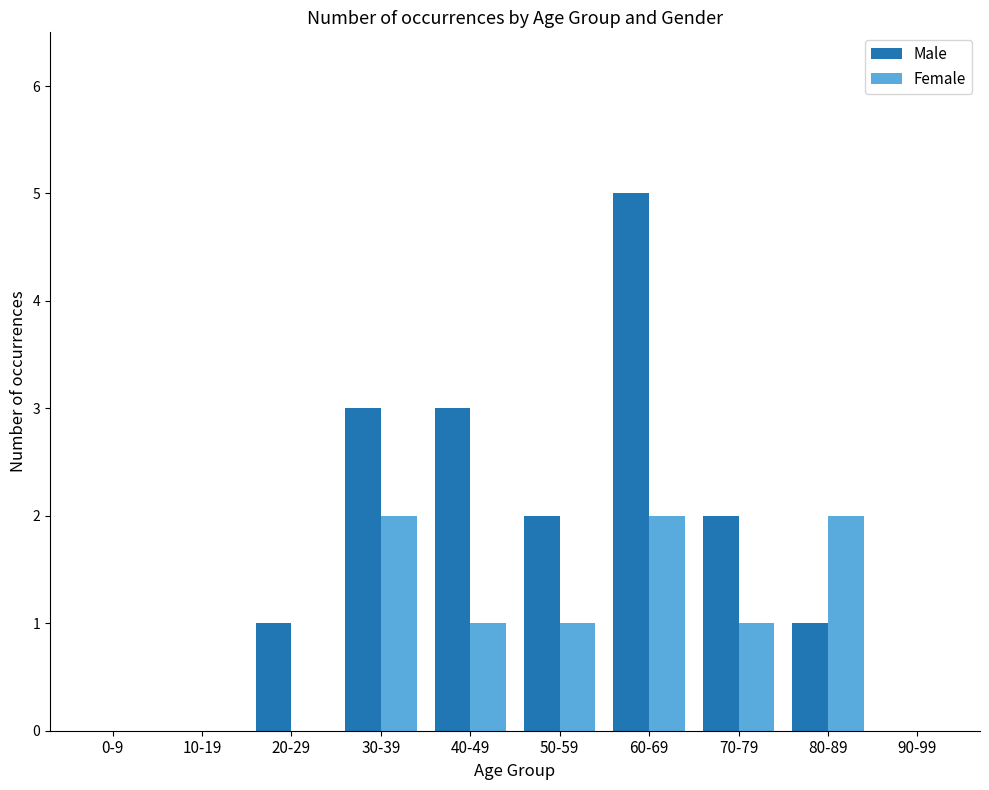

Reading left to right, transcribe all the data shown in this chart.

Male: 0	0	1	3	3	2	5	2	1	0
Female: 0	0	0	2	1	1	2	1	2	0